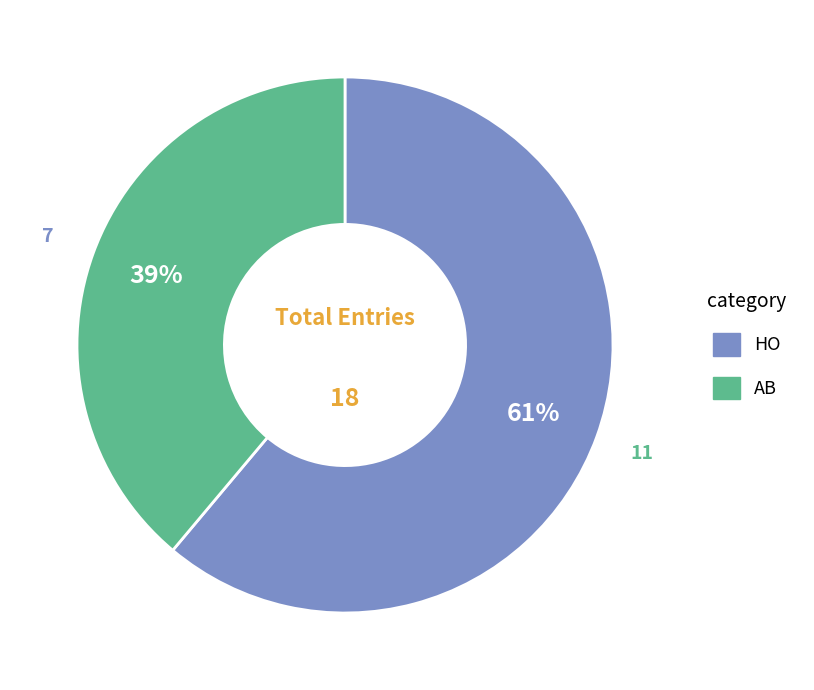

Does HO account for over 50% of the chart?

Yes